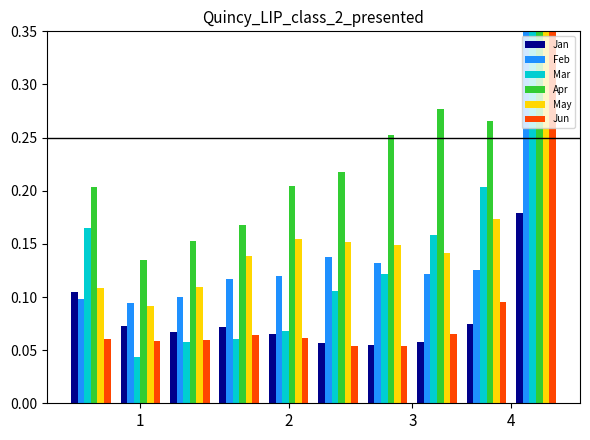

Count the May values in the range 0 to 1.

10